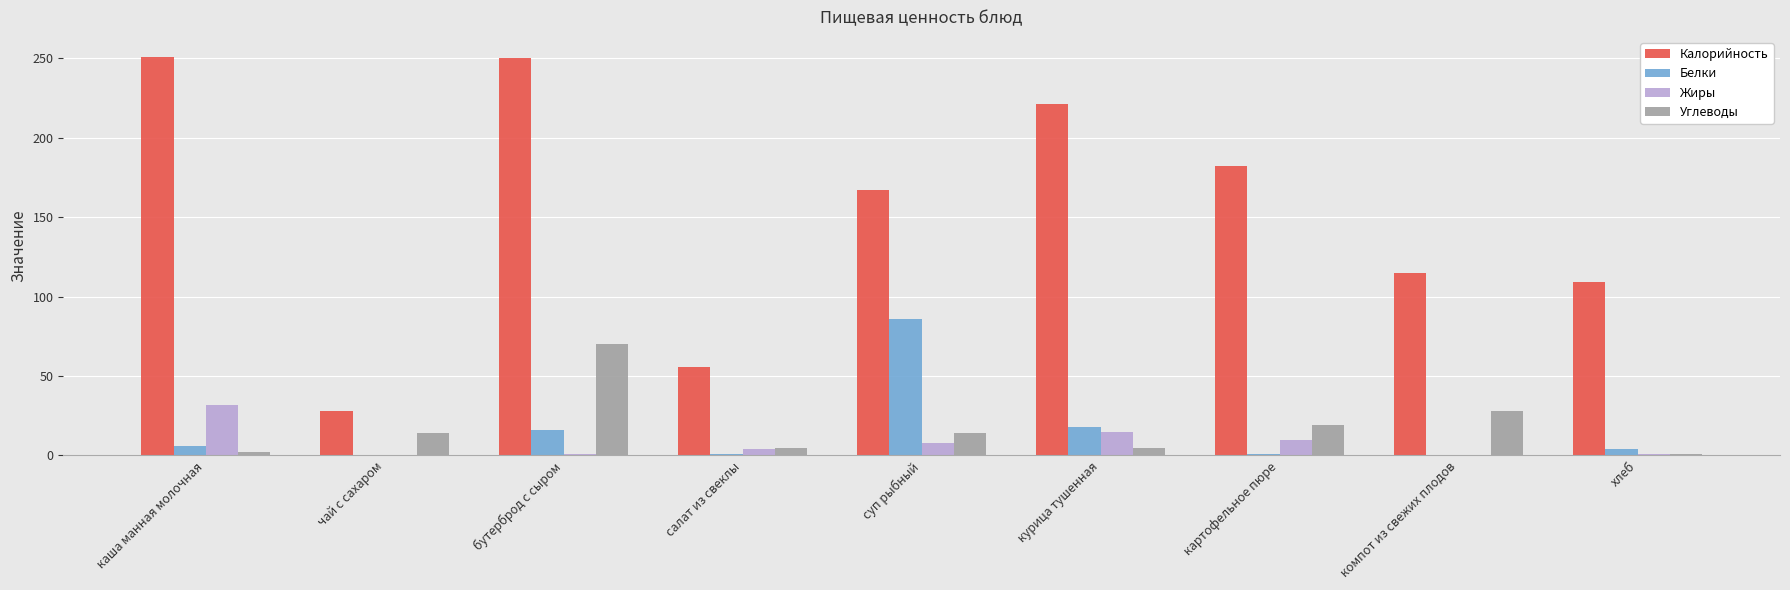

How many series are shown in this chart?

4